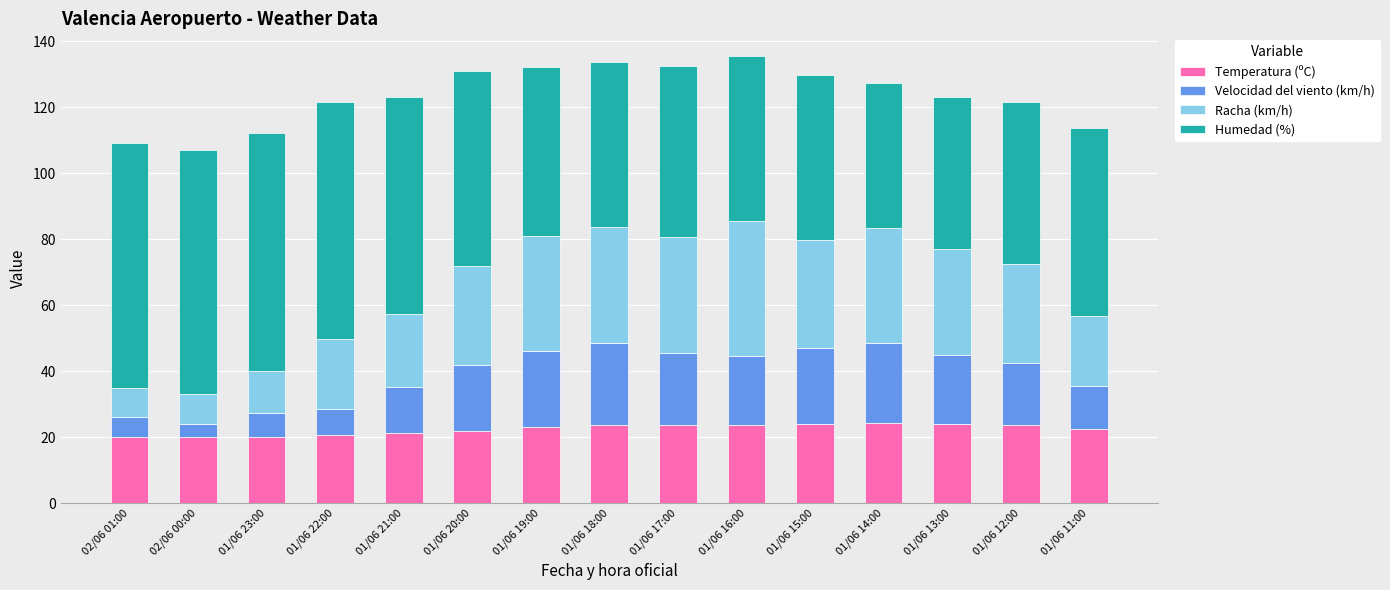

What is the minimum value for Temperatura (ºC)?

20.0